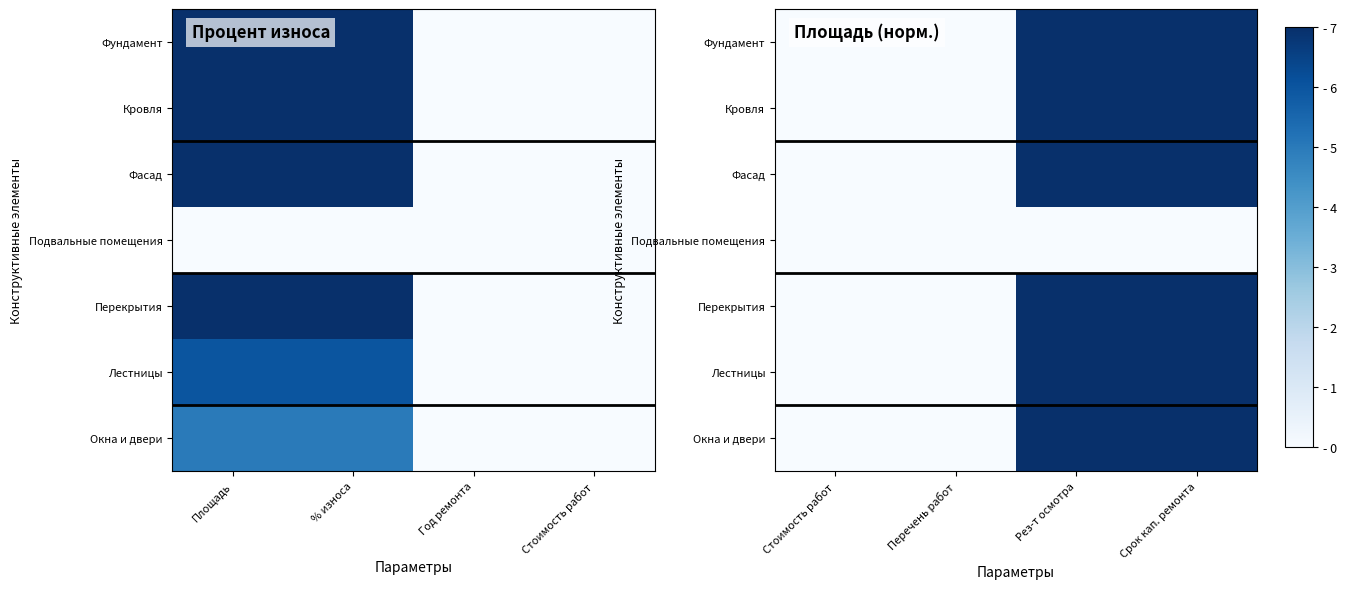

How many categories are shown in the chart?

4